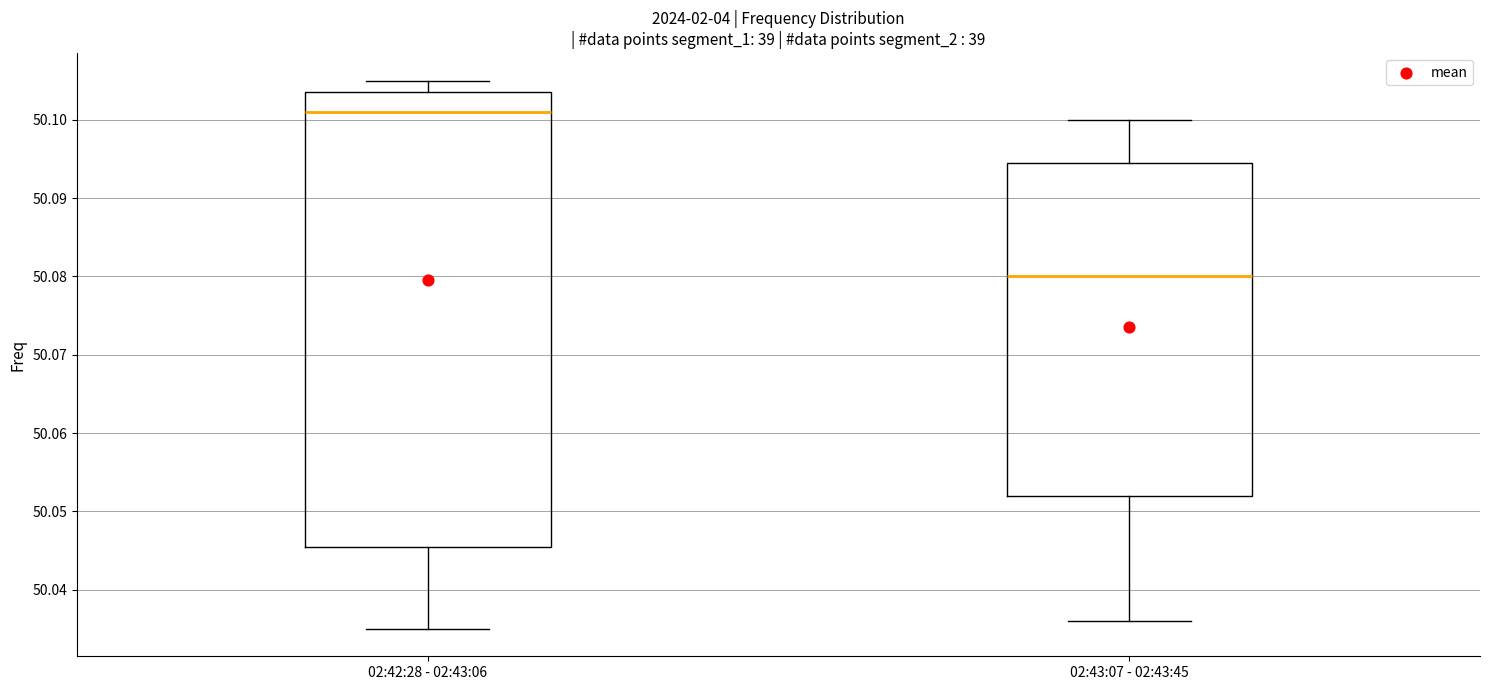

Where does the lower whisker of the box for 02:42:28 - 02:43:06 end on the y-axis? The values are not printed on the chart, so give them approximately, as read against the axis.

50.035